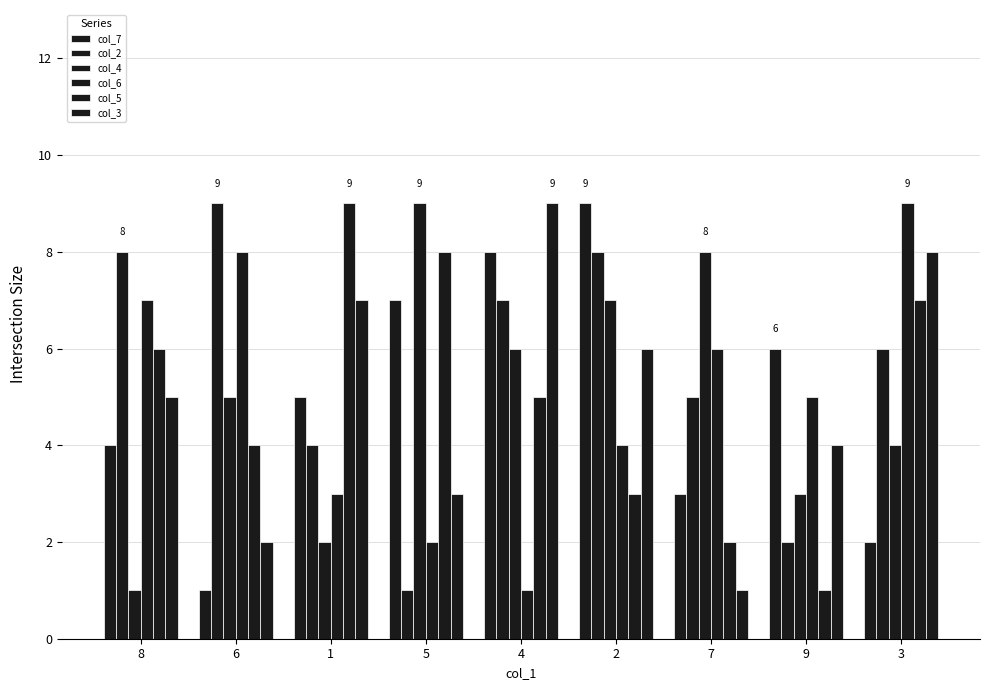

Which series has the largest total across all categories?

col_2